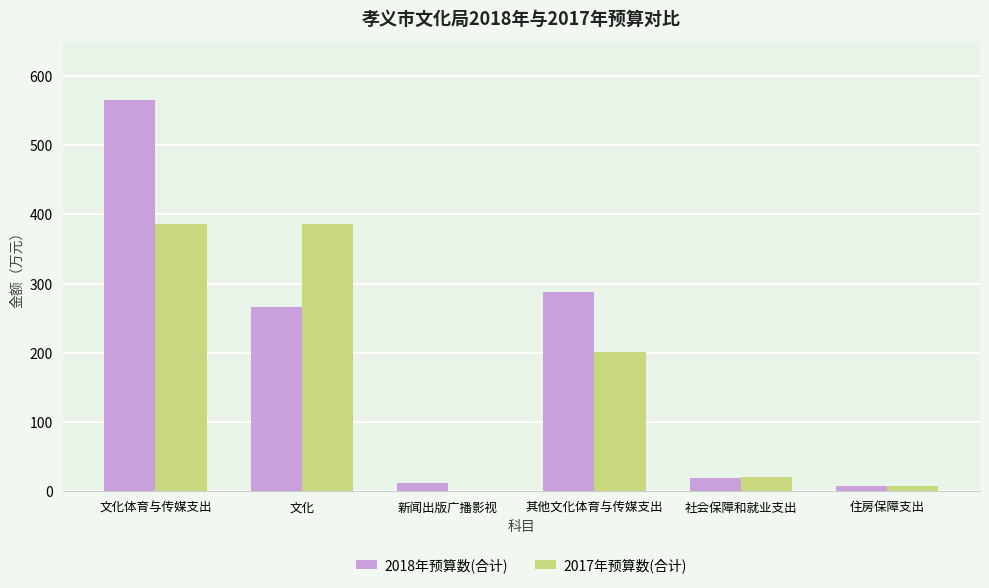

At which label does 2018年预算数(合计) reach its peak?

文化体育与传媒支出